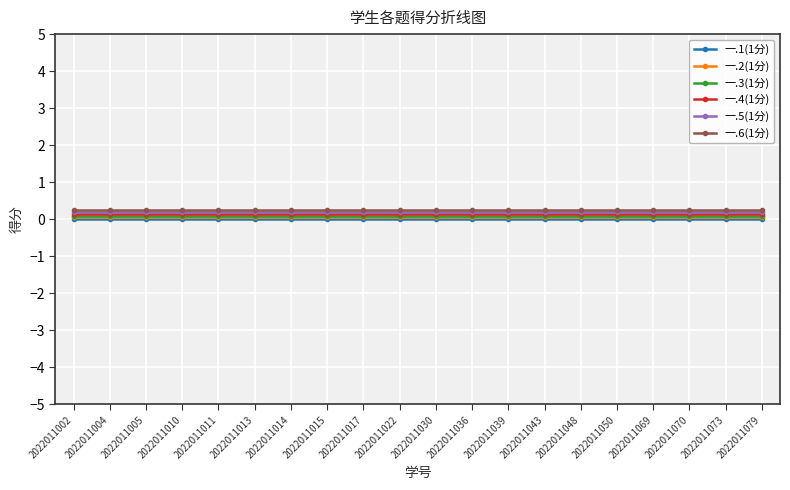

True or false: 一.6(1分) and 一.2(1分) intersect in this chart.

False